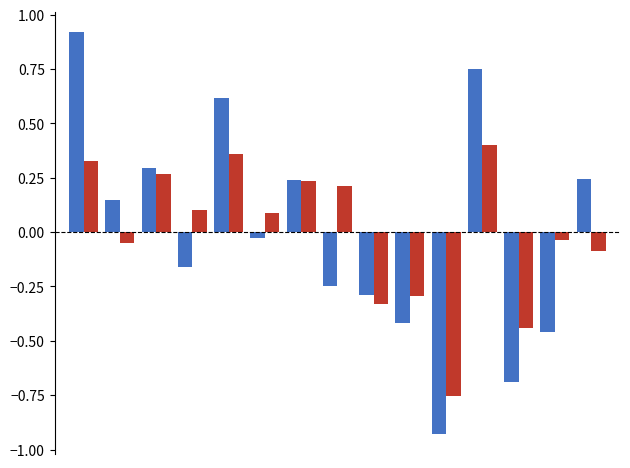

How many bars are there in total?

30